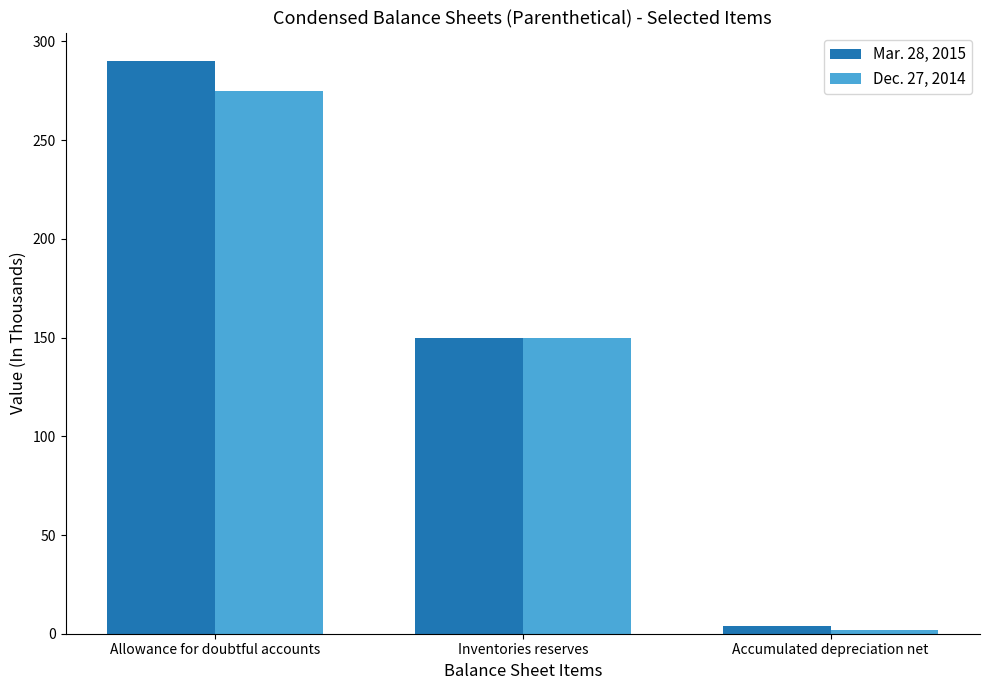

What is the label of the 2nd bar from the right?

Inventories reserves